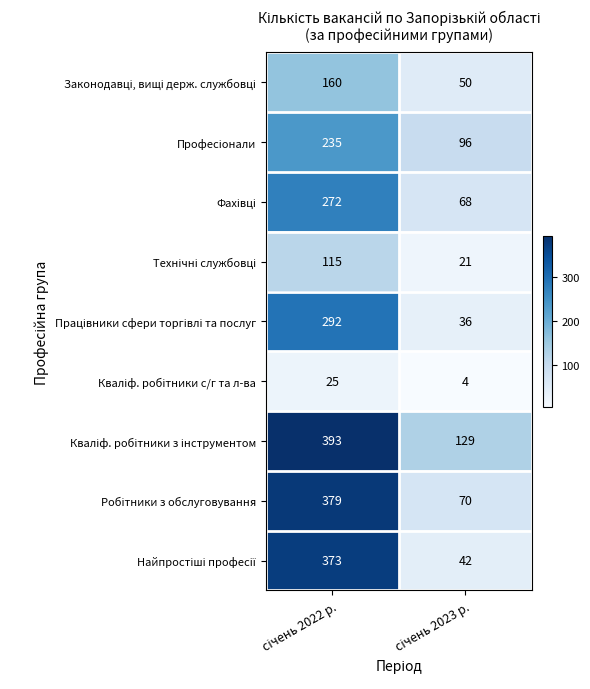

What is the minimum value shown in the chart?

4